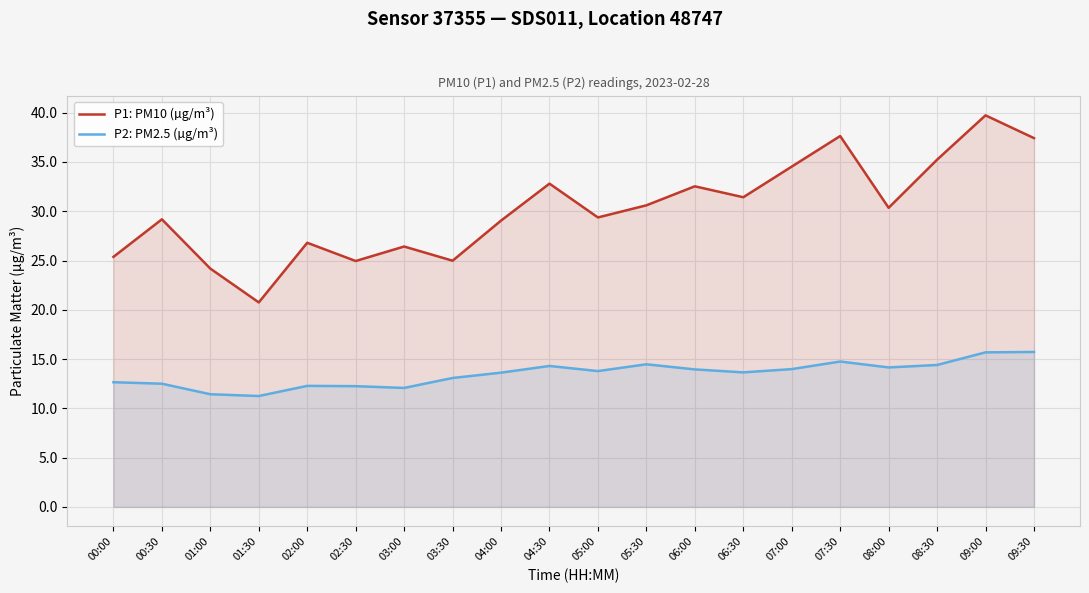

What is the sum of all P1: PM10 (µg/m³) values?

603.3